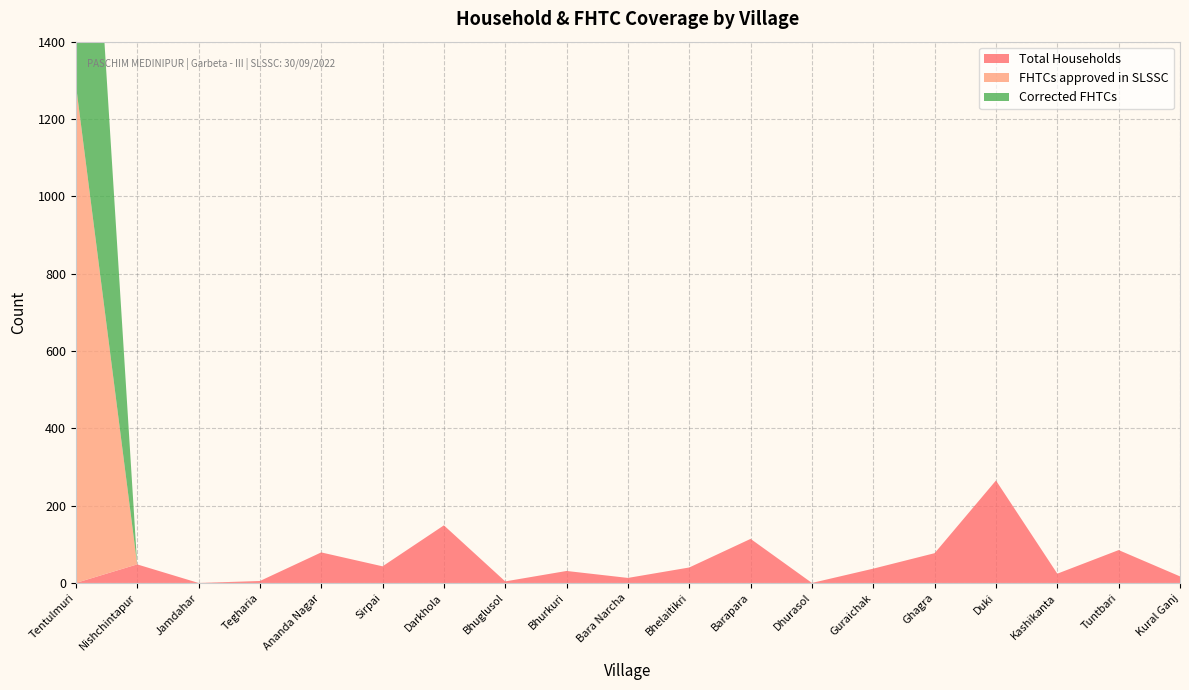

Reading left to right, list all the values displayed in this chart.

Total Households: Tentulmuri=0	Nishchintapur=48	Jamdahar=0	Tegharia=5	Ananda Nagar=79	Sirpai=43	Darkhola=149	Bhuglusol=4	Bhurkuri=31	Bara Narcha=13	Bhelaitikri=40	Barapara=114	Dhurasol=0	Guraichak=37	Ghagra=77	Duki=265	Kashikanta=24	Tuntbari=85	Kural Ganj=17
FHTCs approved in SLSSC: Tentulmuri=1290	Nishchintapur=0	Jamdahar=0	Tegharia=0	Ananda Nagar=0	Sirpai=0	Darkhola=0	Bhuglusol=0	Bhurkuri=0	Bara Narcha=0	Bhelaitikri=0	Barapara=0	Dhurasol=0	Guraichak=0	Ghagra=0	Duki=0	Kashikanta=0	Tuntbari=0	Kural Ganj=0
Corrected FHTCs: Tentulmuri=1290	Nishchintapur=0	Jamdahar=0	Tegharia=0	Ananda Nagar=0	Sirpai=0	Darkhola=0	Bhuglusol=0	Bhurkuri=0	Bara Narcha=0	Bhelaitikri=0	Barapara=0	Dhurasol=0	Guraichak=0	Ghagra=0	Duki=0	Kashikanta=0	Tuntbari=0	Kural Ganj=0